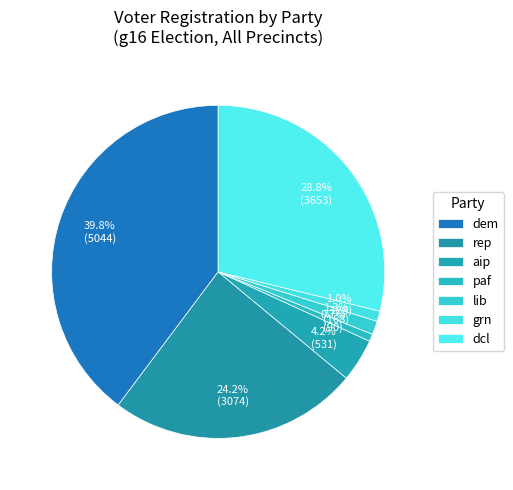

Which category has the biggest portion of the pie?

dem